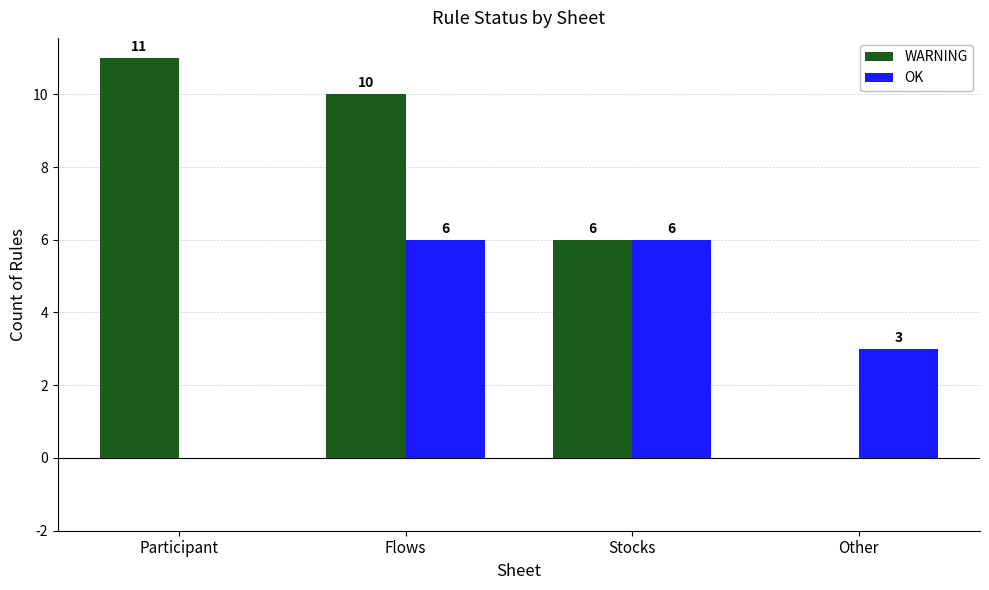

Reading left to right, transcribe all the data shown in this chart.

WARNING: Participant=11	Flows=10	Stocks=6	Other=0
OK: Participant=0	Flows=6	Stocks=6	Other=3